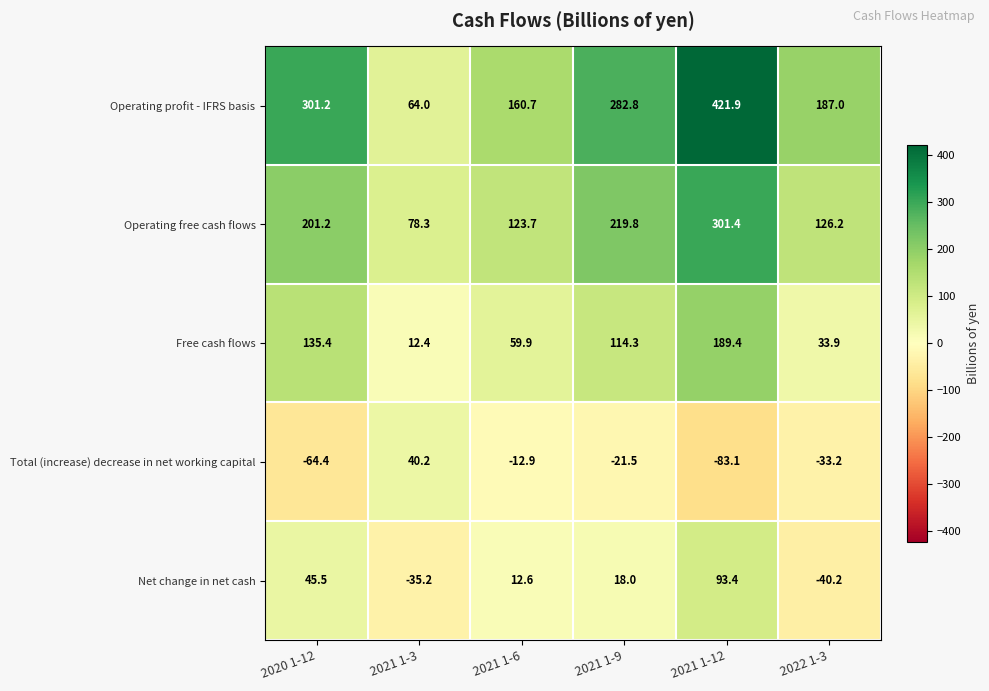

Reading right to left, list all the values displayed in this chart.

Operating profit - IFRS basis: 187.0	421.9	282.8	160.7	64.0	301.2
Operating free cash flows: 126.2	301.4	219.8	123.7	78.3	201.2
Free cash flows: 33.9	189.4	114.3	59.9	12.4	135.4
Total (increase) decrease in net working capital: -33.2	-83.1	-21.5	-12.9	40.2	-64.4
Net change in net cash: -40.2	93.4	18.0	12.6	-35.2	45.5